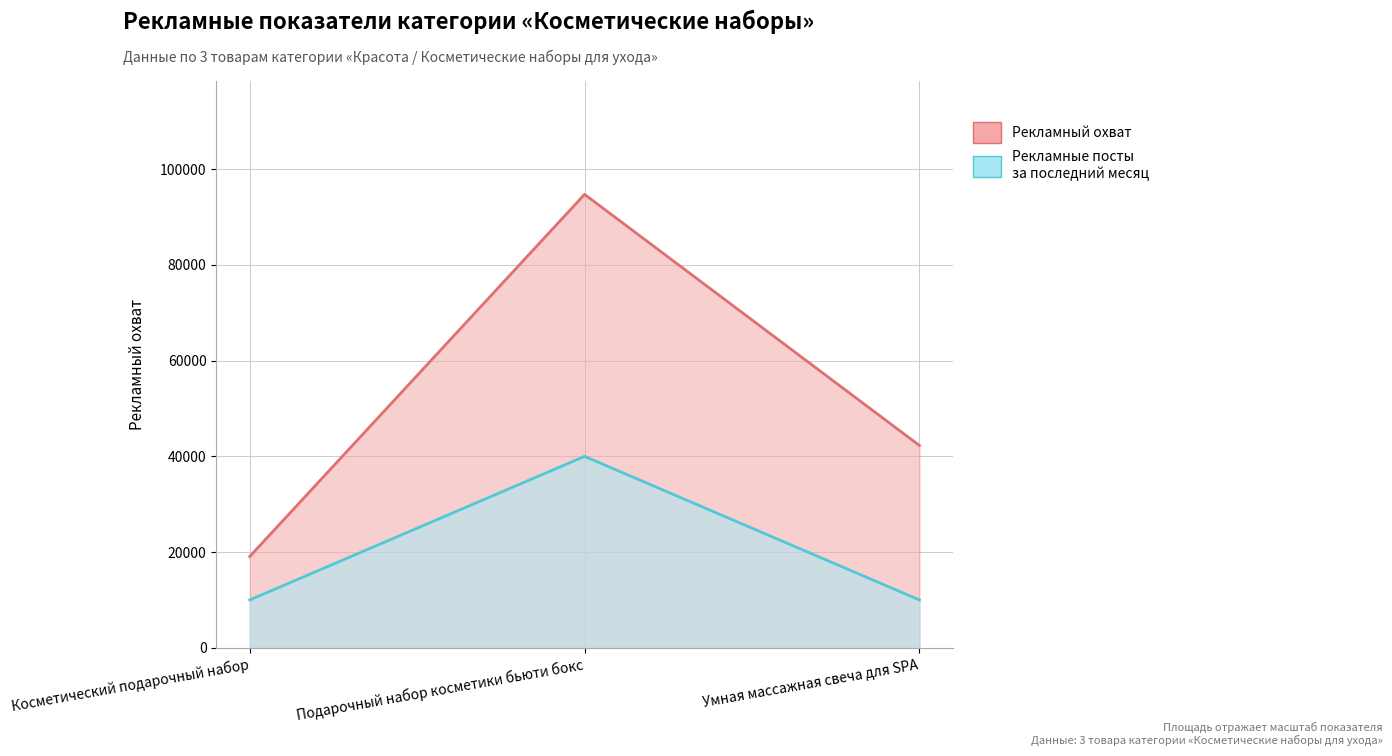

True or false: Рекламные посты за последний месяц has a value of 64698 at Подарочный набор косметики бьюти бокс.

False